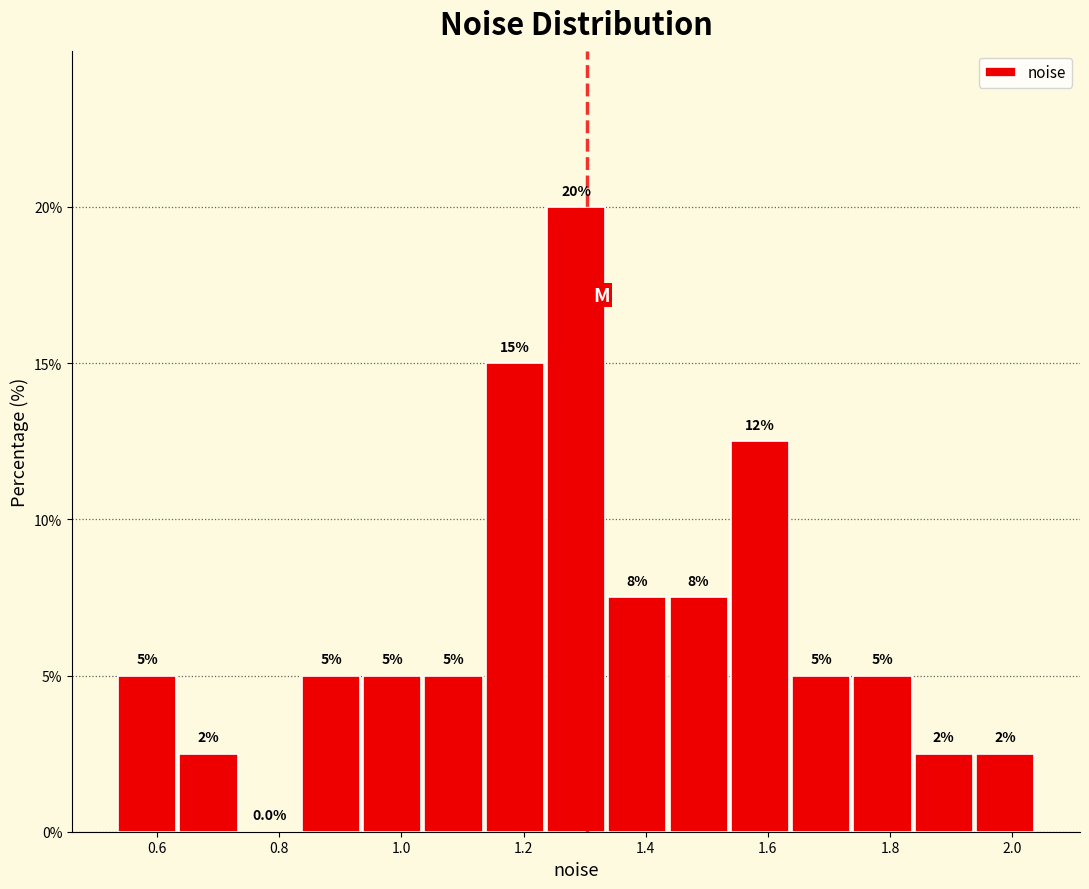

Over which range of the x-axis is the bar tallest?

1.24 to 1.34